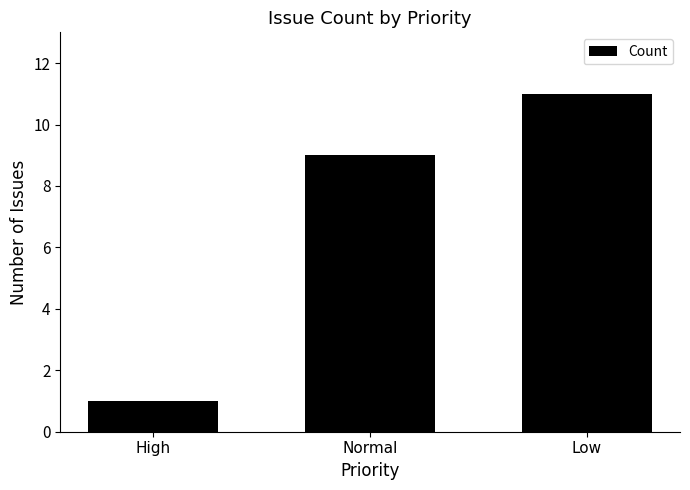

What is the approximate value at High?

1